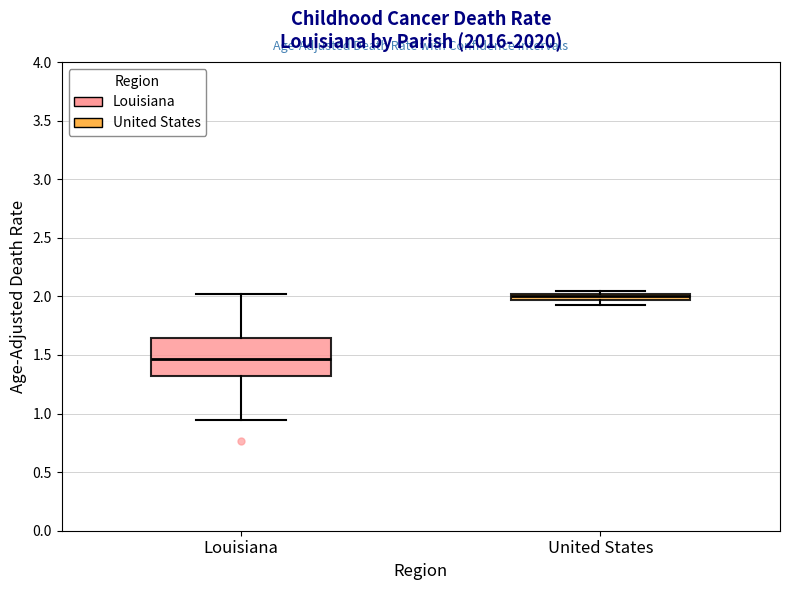

Which box is the tallest, from its lower edge to its upper edge?

Louisiana